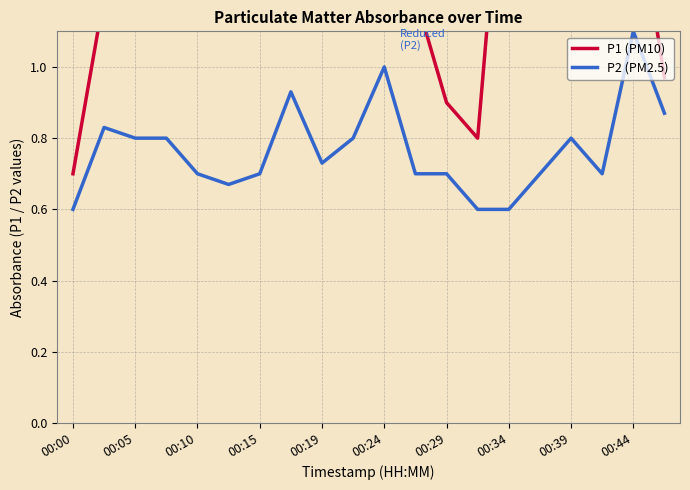

True or false: P2 (PM2.5) and P1 (PM10) intersect in this chart.

False